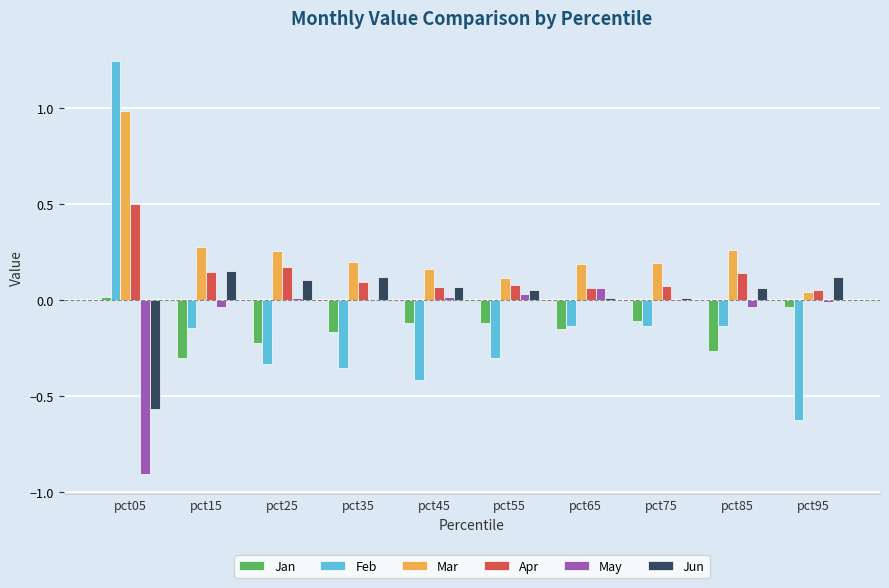

Which series has the largest total across all categories?

Mar